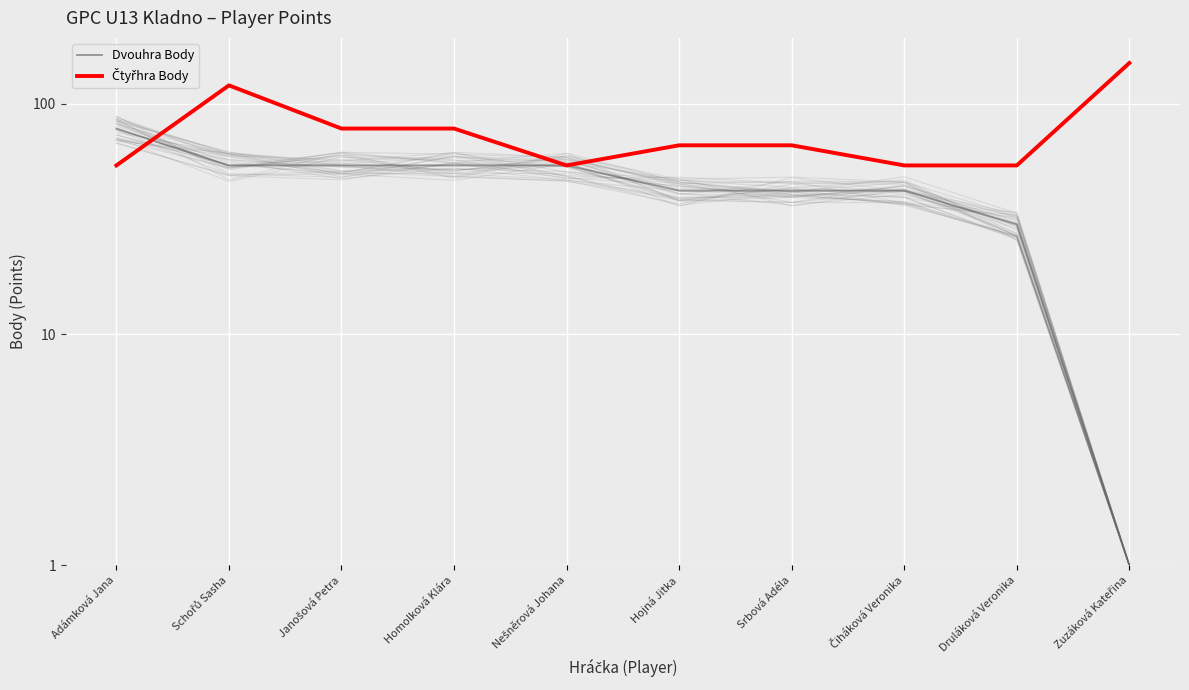

Rank the series by their average value, from lowest to highest.

Dvouhra Body, Čtyřhra Body